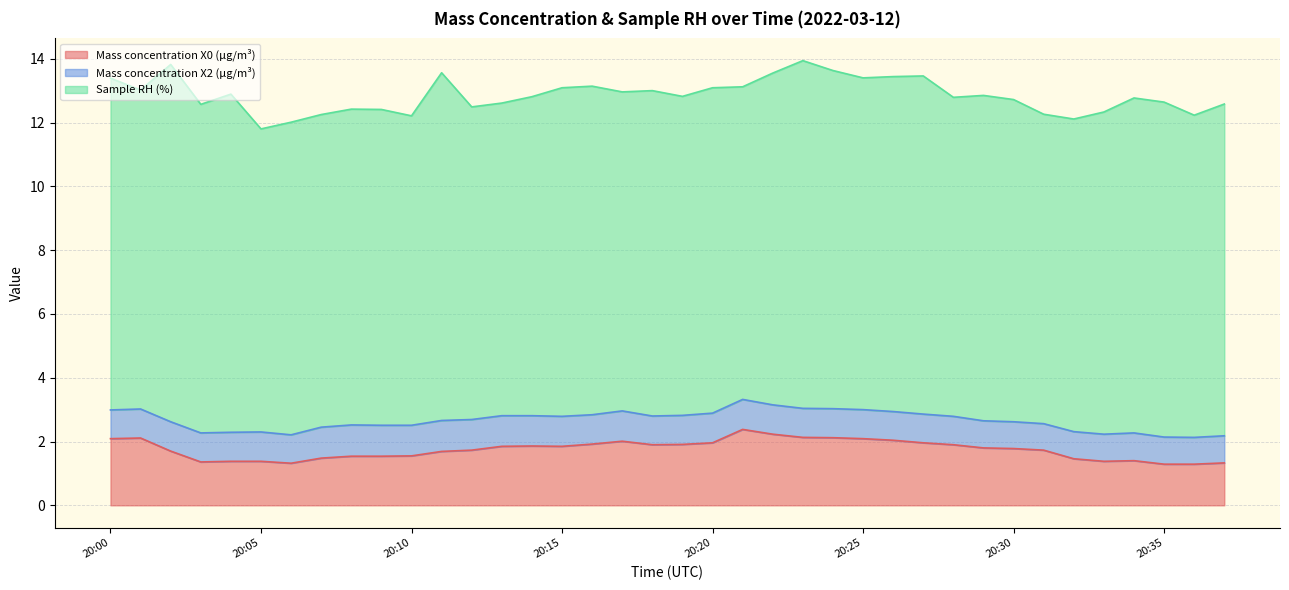

What is the spread (max minus min) of values at 20:36?

9.3